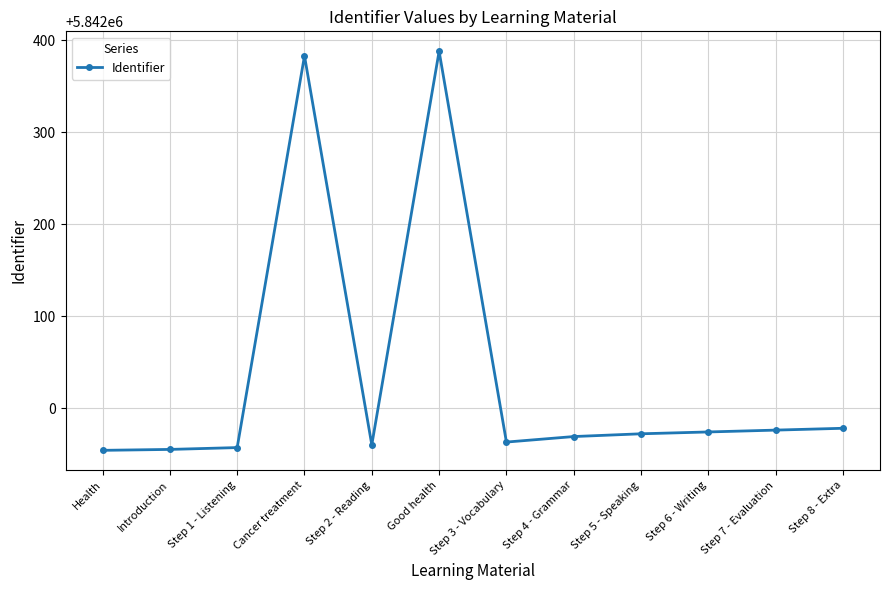

What is the label of the 2nd point from the left?

Introduction